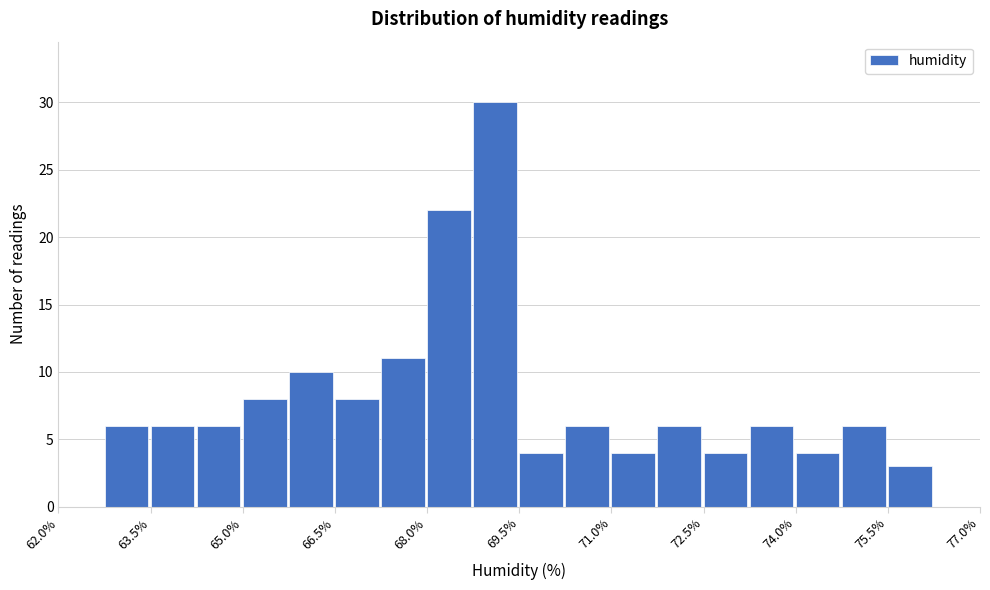

Around what value on the x-axis is the tallest bar? Give the approximate position of its centre, as read against the axis.

69.2